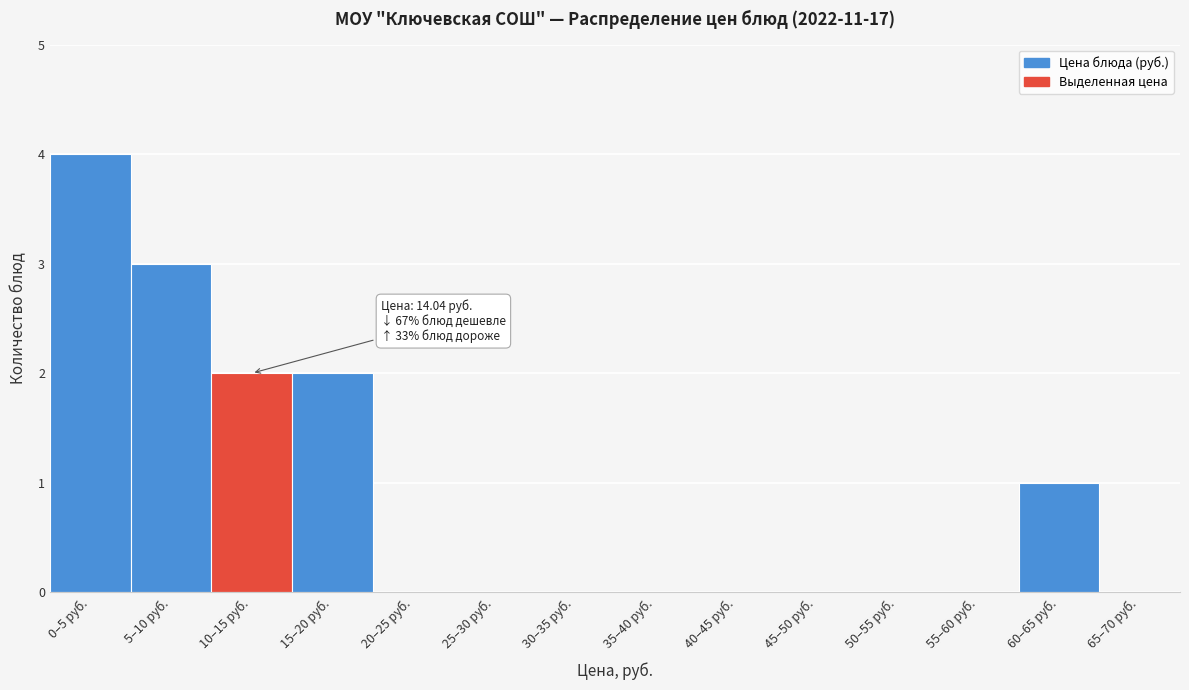

Reading left to right, transcribe all the data shown in this chart.

0–5 руб.=4	5–10 руб.=3	10–15 руб.=2	15–20 руб.=2	20–25 руб.=0	25–30 руб.=0	30–35 руб.=0	35–40 руб.=0	40–45 руб.=0	45–50 руб.=0	50–55 руб.=0	55–60 руб.=0	60–65 руб.=1	65–70 руб.=0